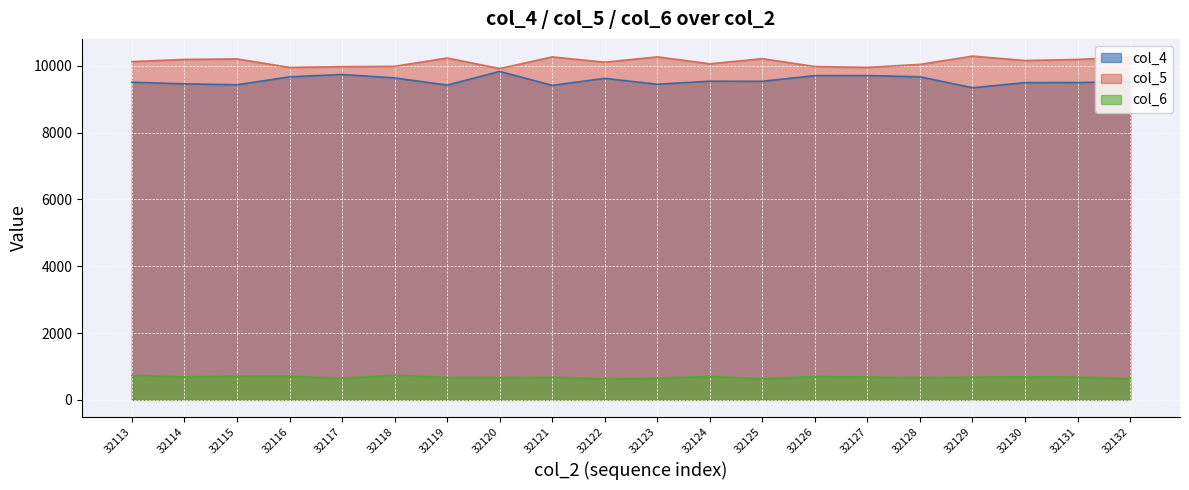

What is the value of the col_5 point at the 6th from the left?

9990